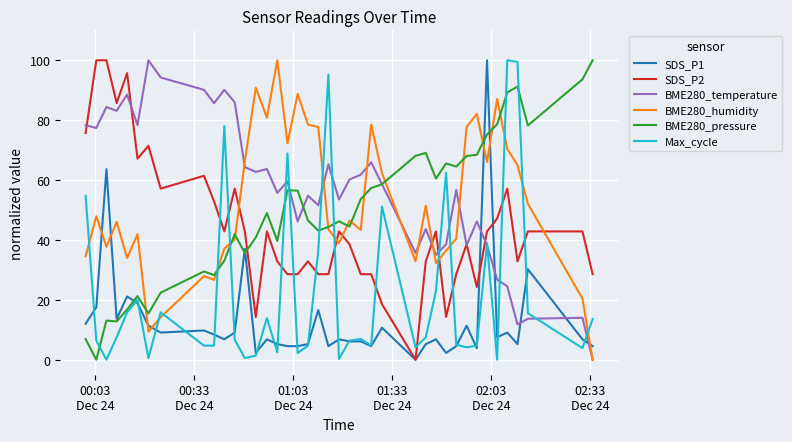

Which series ends up on top after the final intersection of BME280_pressure and SDS_P2?

BME280_pressure